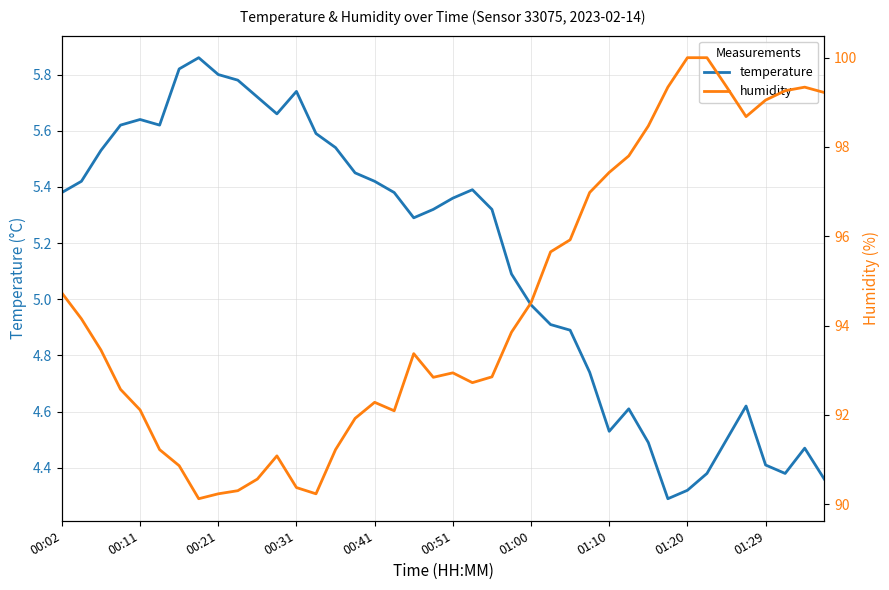

The temperature series shows 5.7 at 01:20. True or false?

False